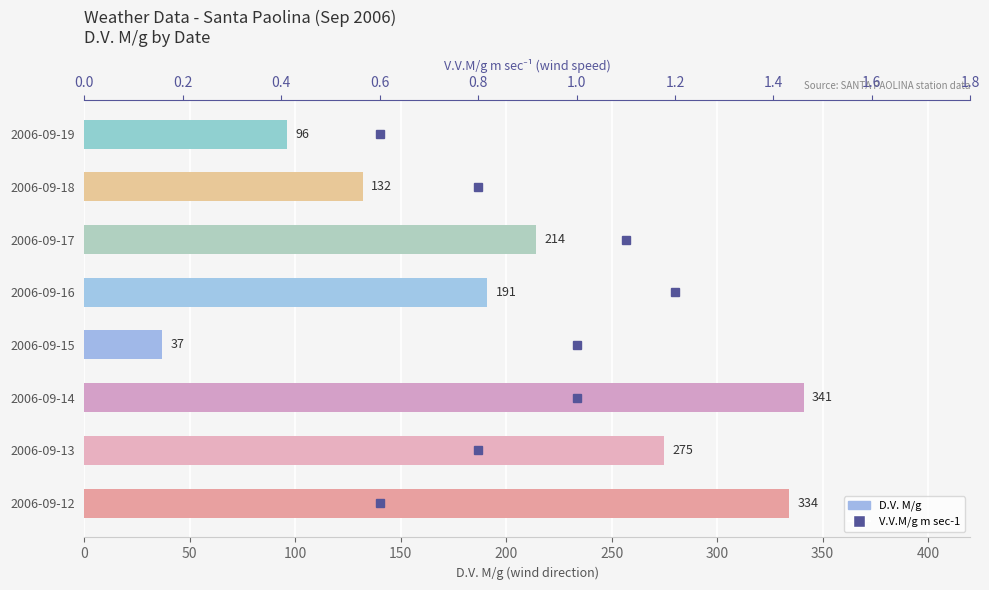

What is the difference between the V.V.M/g m sec-1 values at 300 and 350?

1